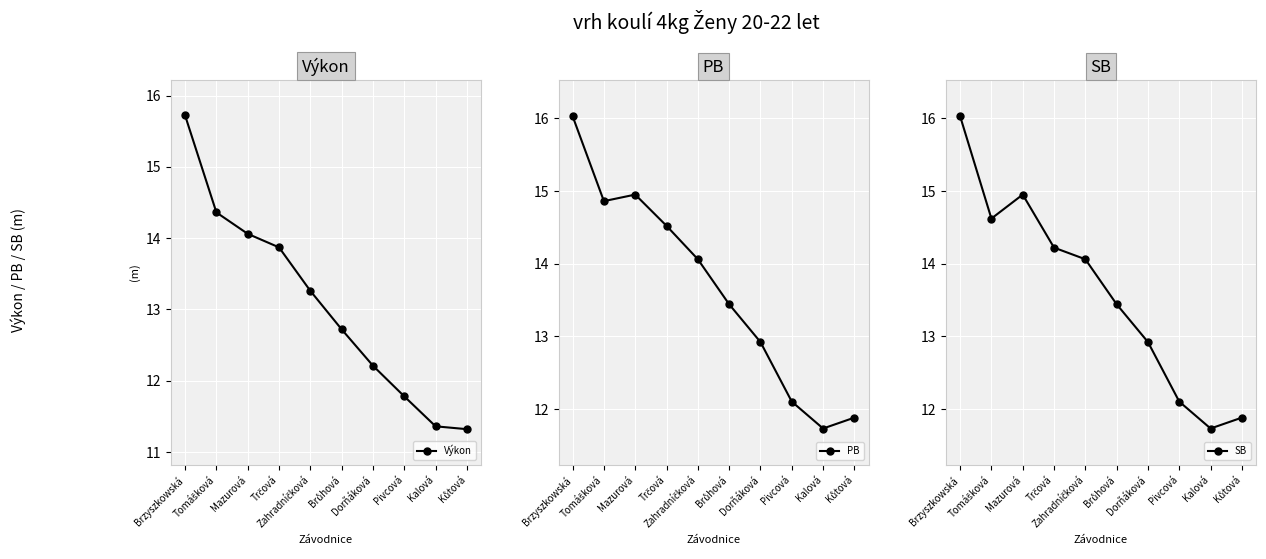

True or false: PB has more than 0 points higher than both neighbors.

True